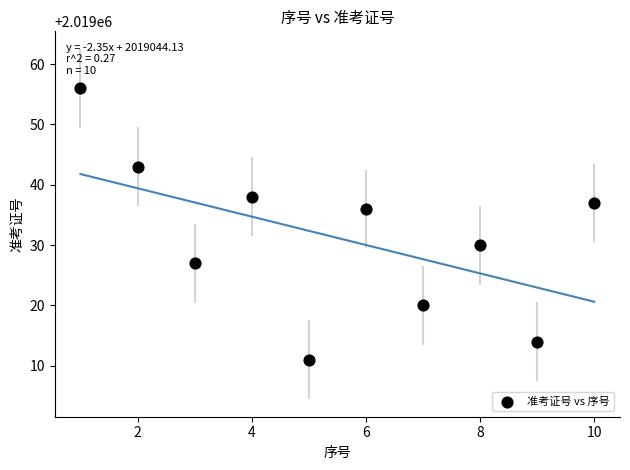

What is the average Y value?

2019031